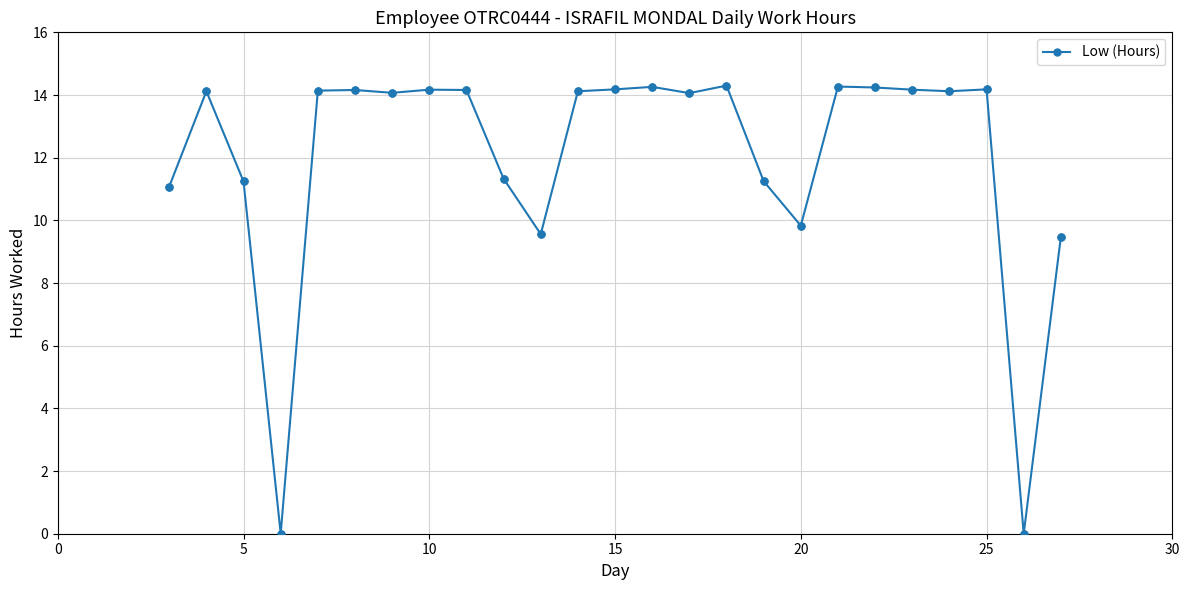

What is the greatest value displayed?

14.3